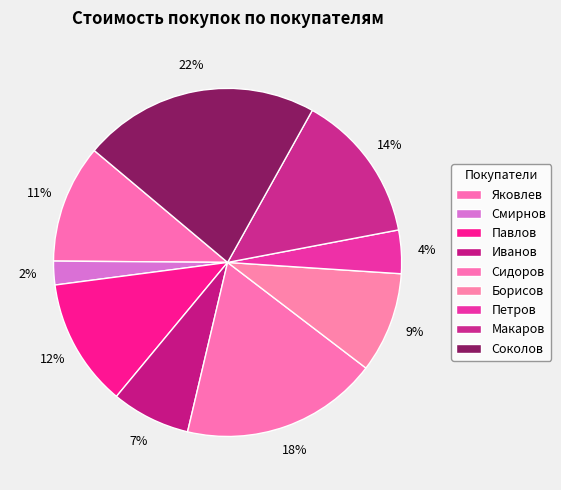

How many slices are in this pie chart?

9